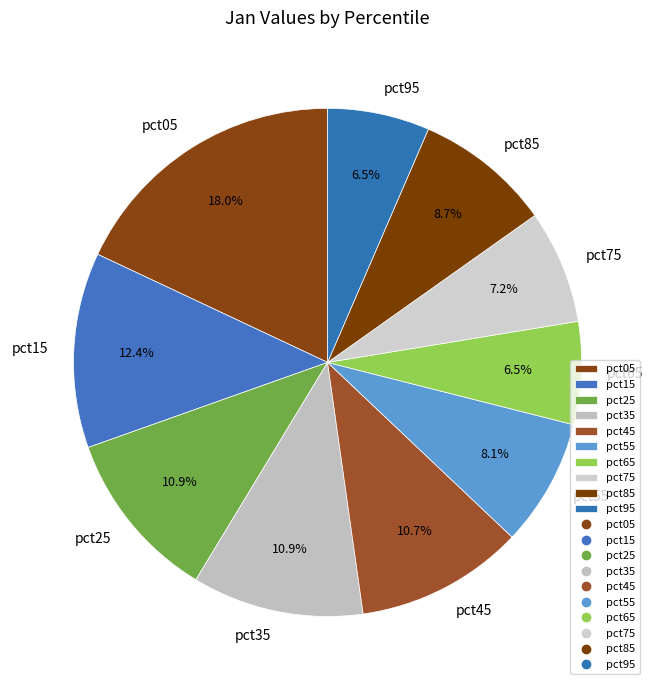

Count the number of slices in the pie.

10